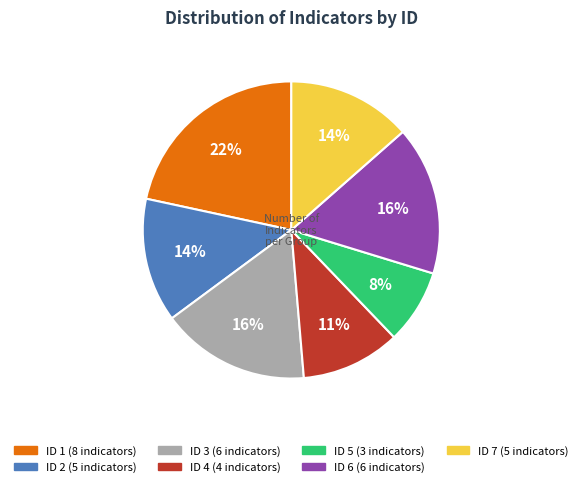

How many segments does this pie chart have?

7